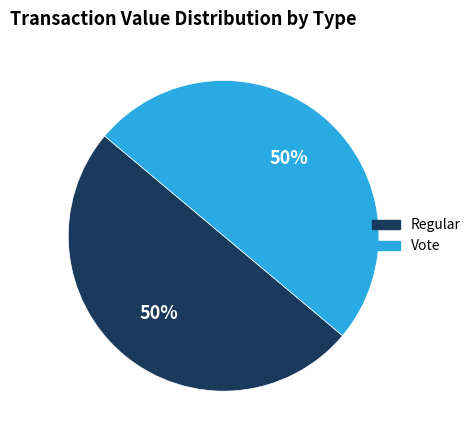

Is it true that Regular is 59% of the pie?

False